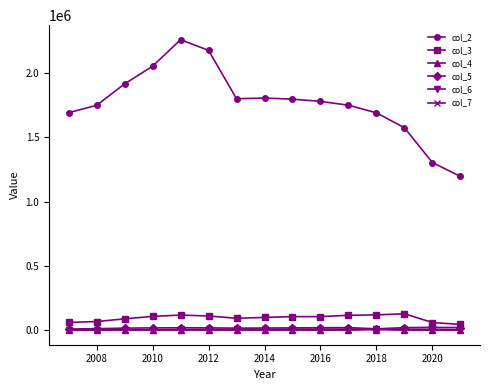

True or false: col_5 and col_2 cross at least once.

False